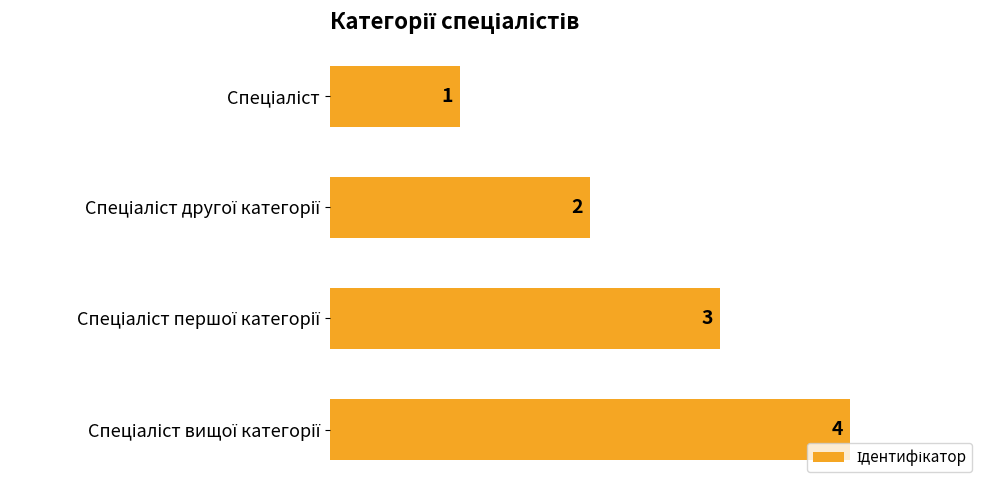

What is the sum of all values?

10